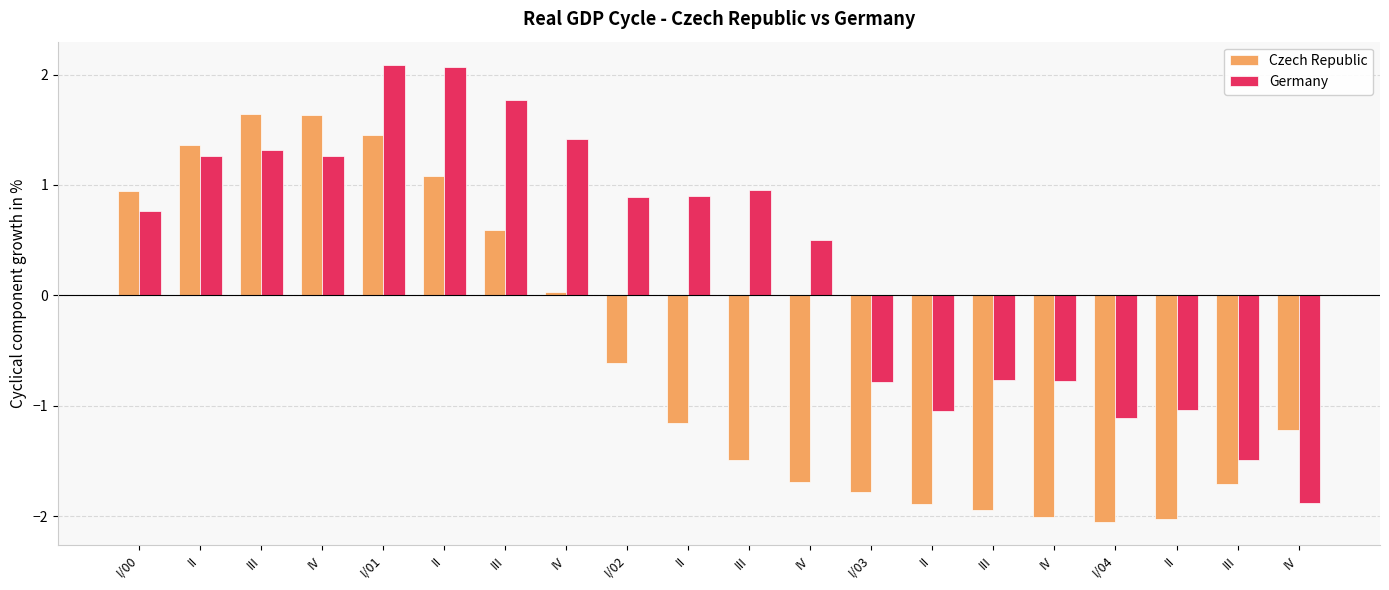

The Germany series shows 2.1 at II. True or false?

True